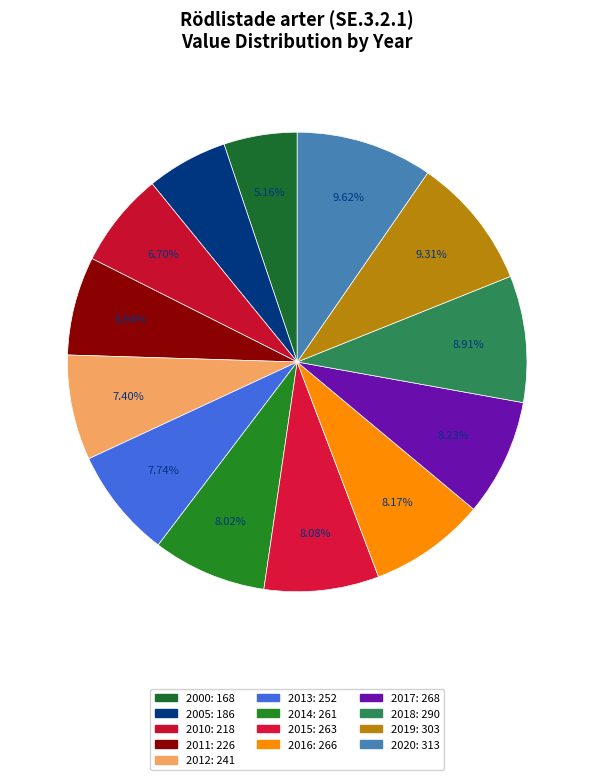

Count the number of slices in the pie.

13